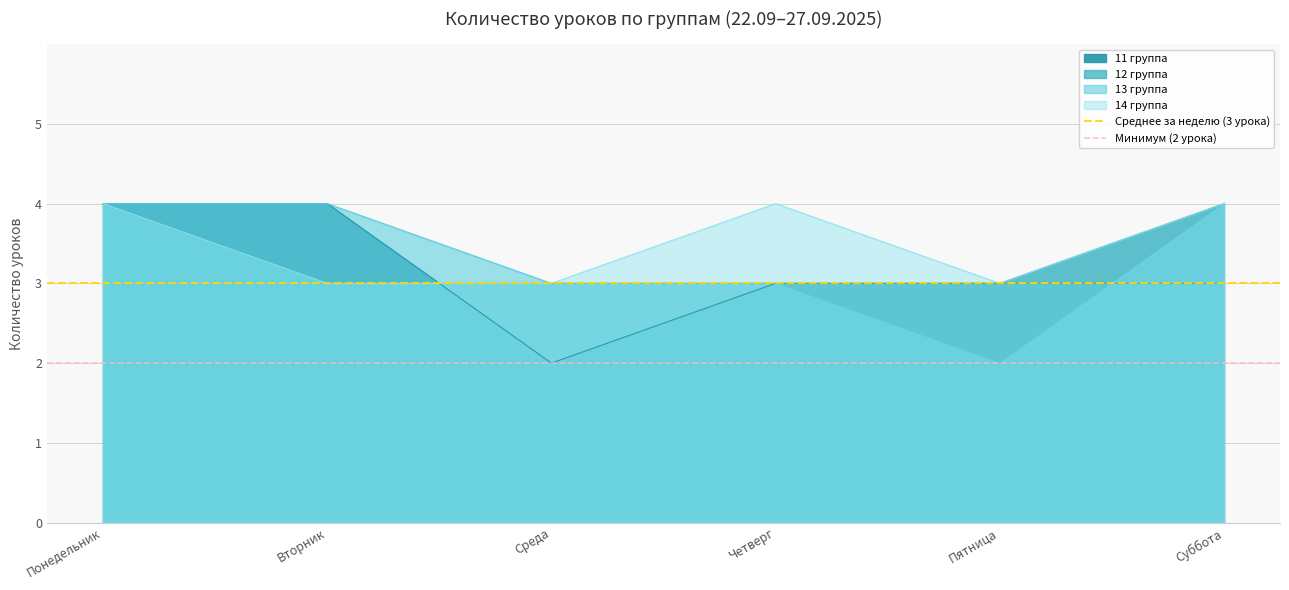

What position from the right is Понедельник?

2